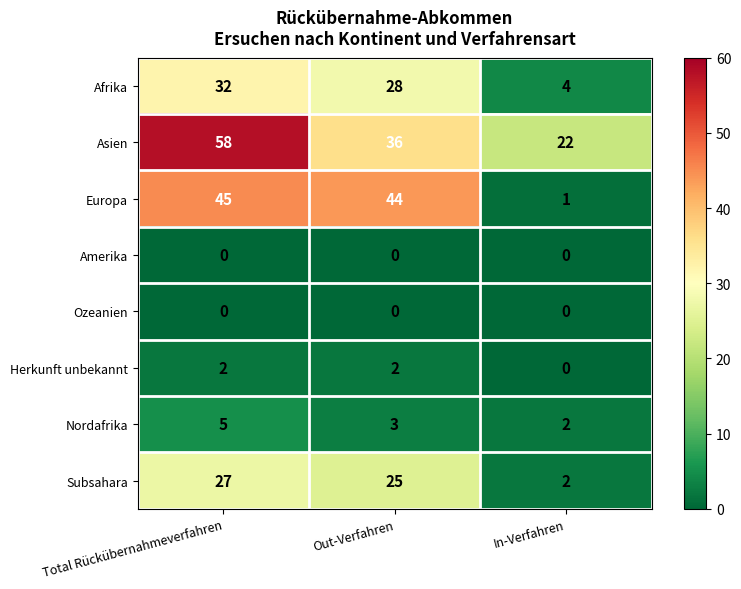

What is the total value across all series at Out-Verfahren?

138